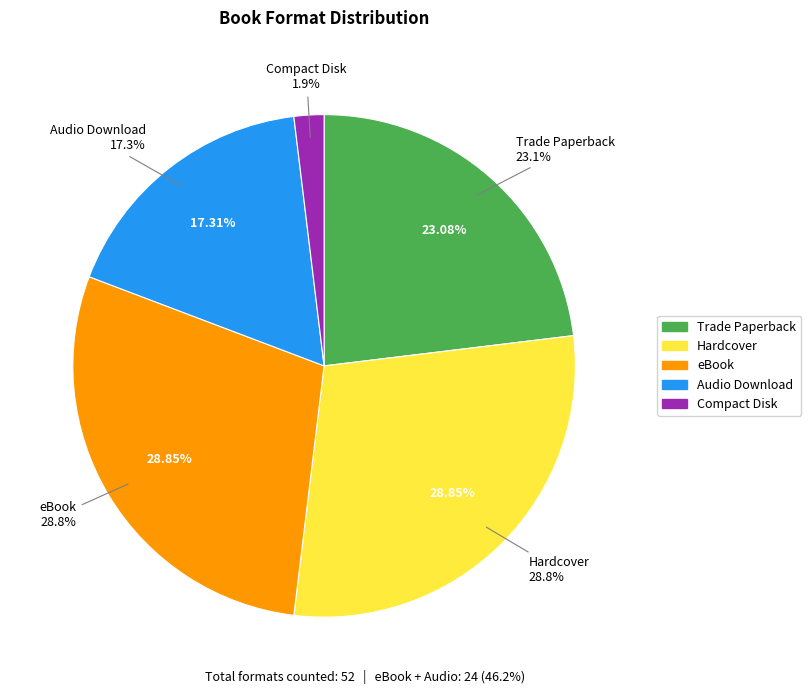

What is the change in value from Hardcover to Compact Disk?

-14